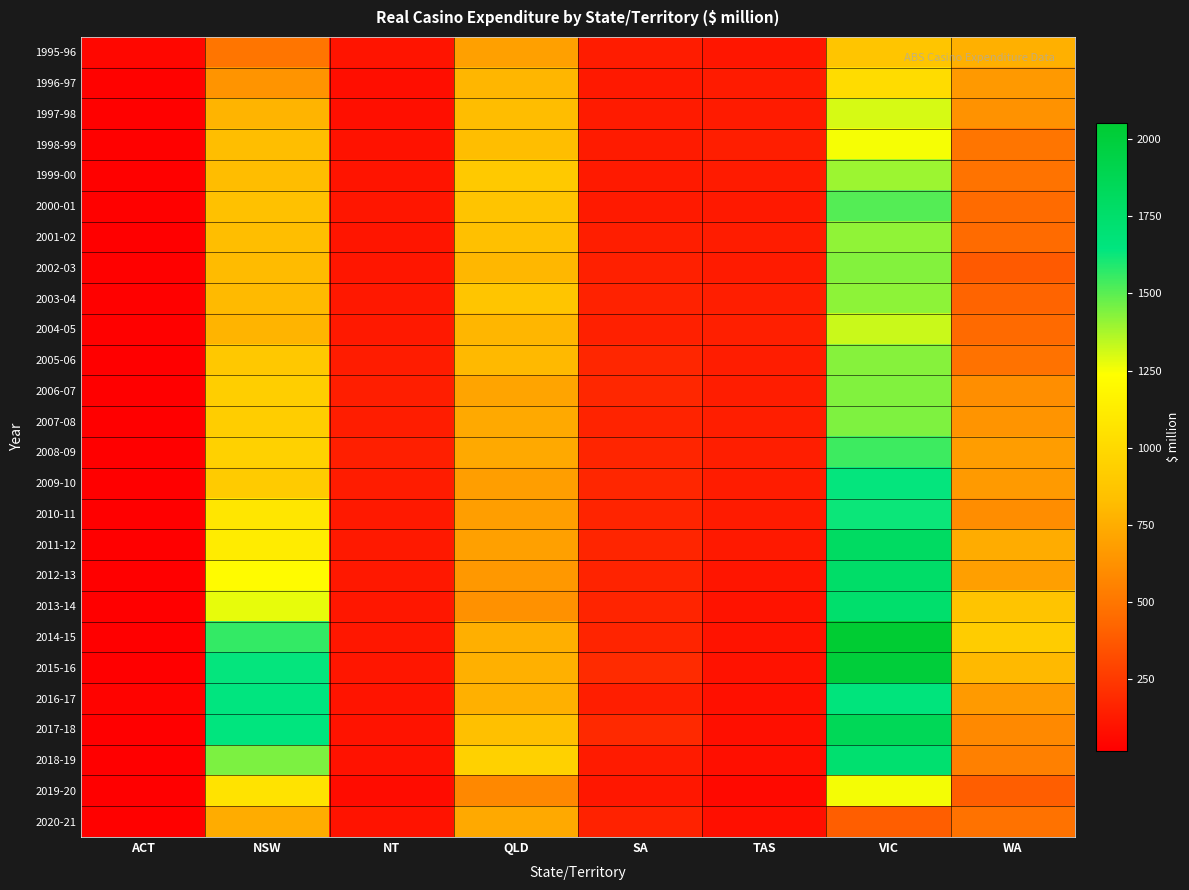

What is the spread (max minus min) of values at TAS?

84.8